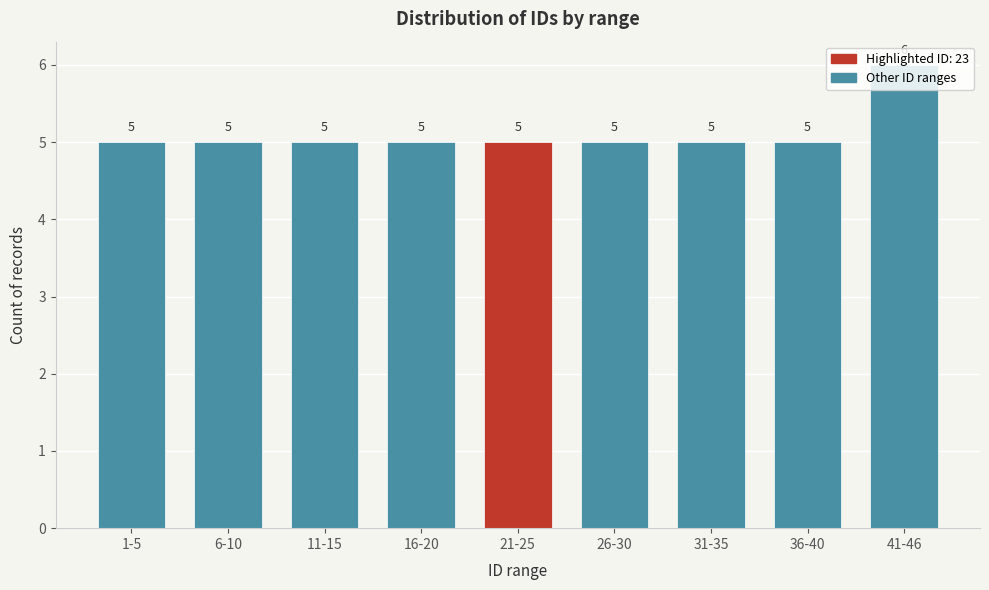

What is the approximate value at 26-30?

5